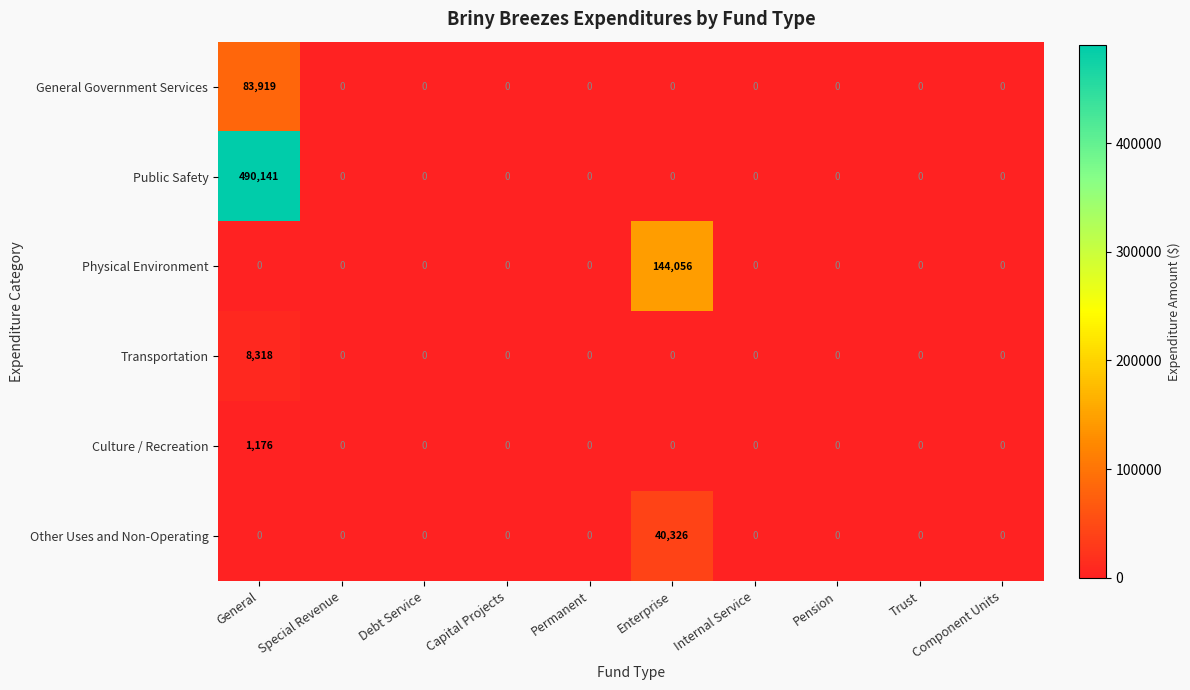

The value of Culture / Recreation at Trust is -714. True or false?

False